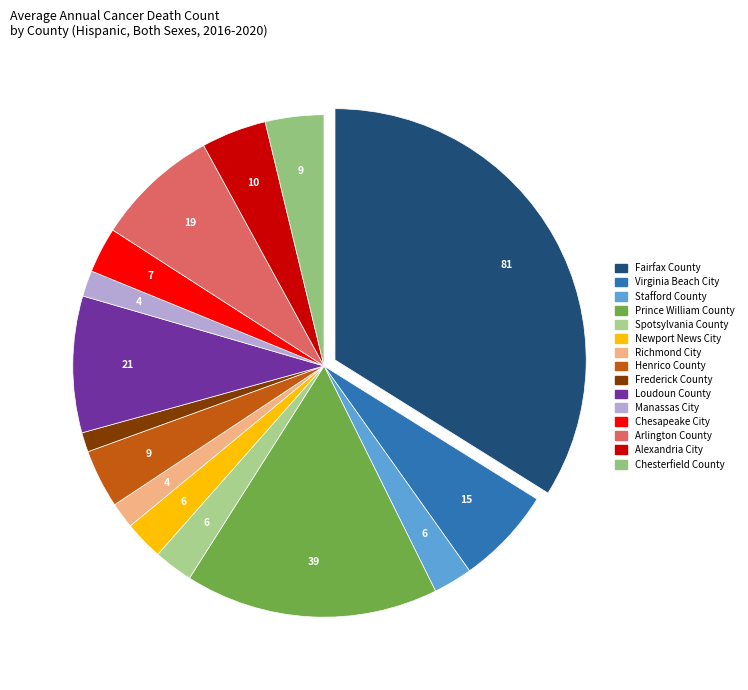

Which slice is the largest?

Fairfax County